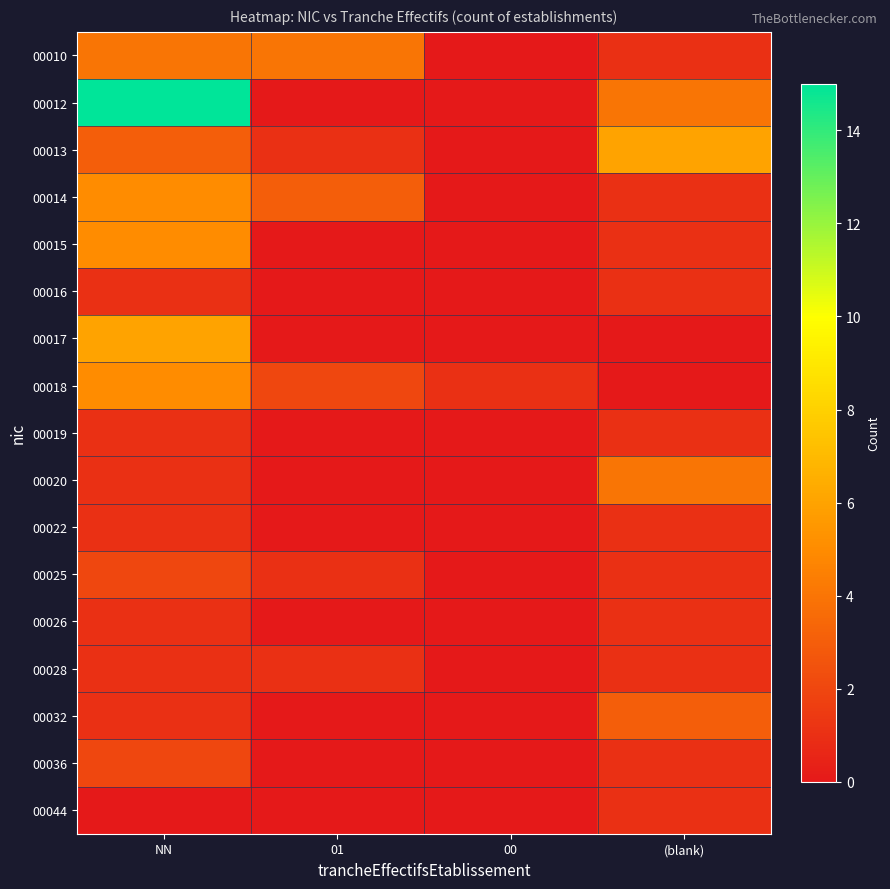

What is the total value across all series at (blank)?

28